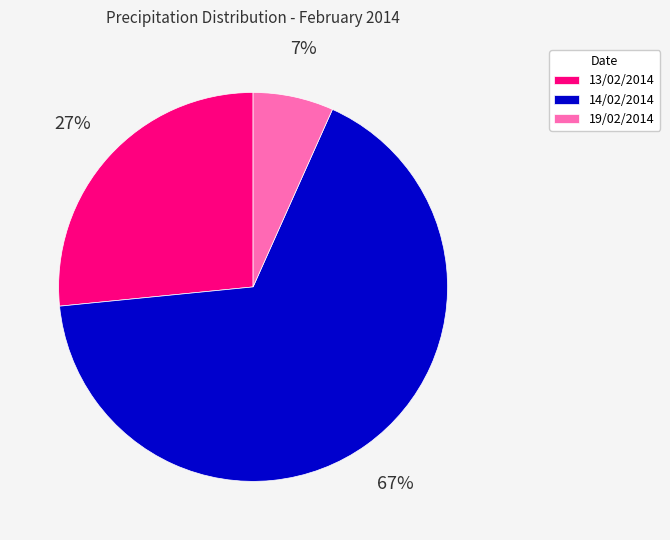

To the nearest percent, what is the difference between the 14/02/2014 and 13/02/2014 slice percentages?

40%